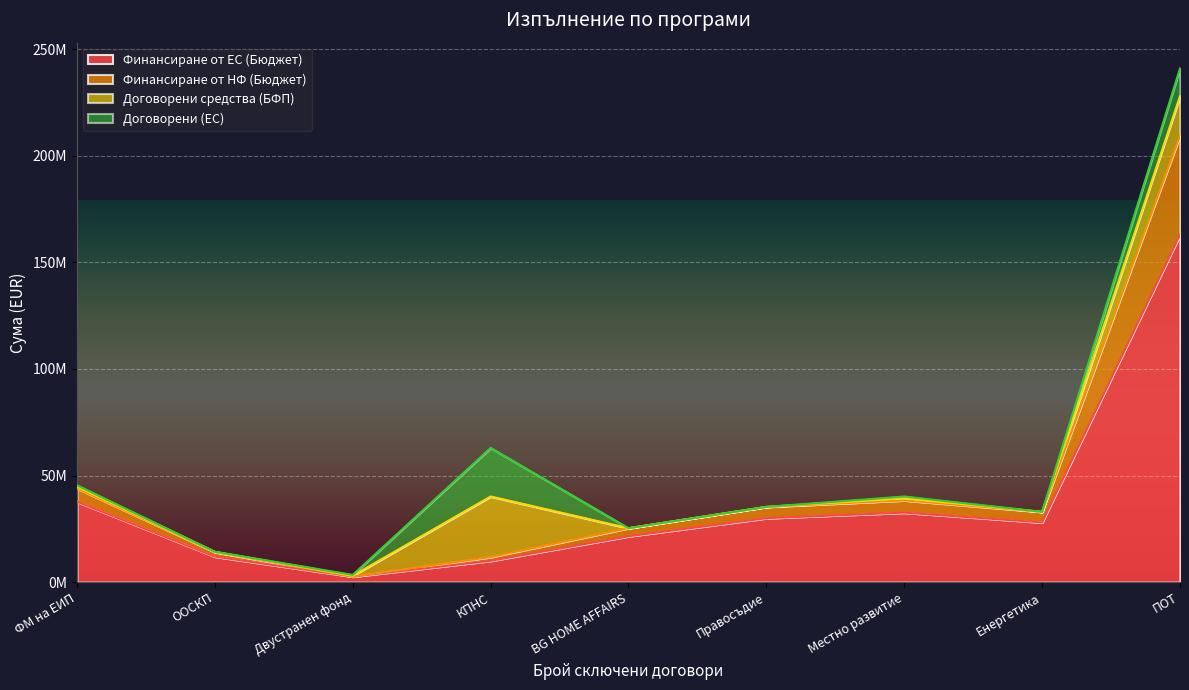

True or false: Финансиране от НФ (Бюджет) and Финансиране от ЕС (Бюджет) intersect in this chart.

False